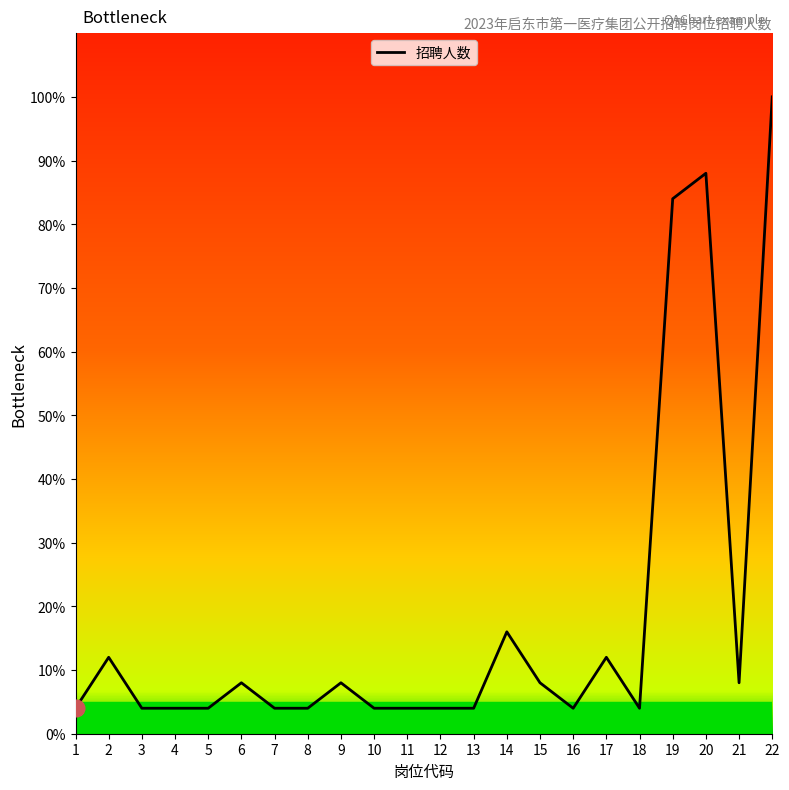

What is the change in value from 13 to 19?

+80